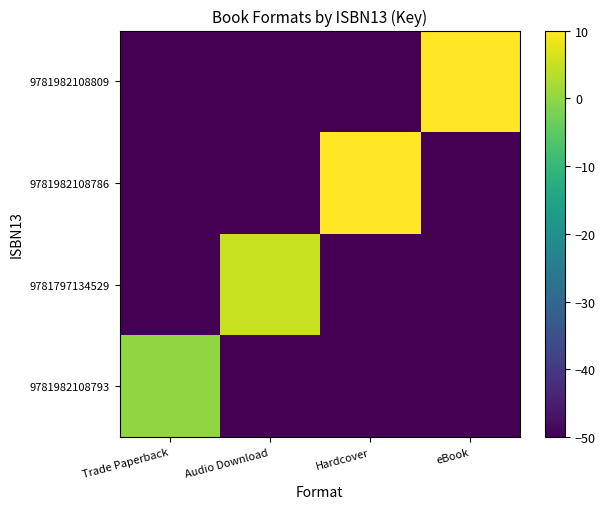

At how many categories does at least one series exceed 7?

2